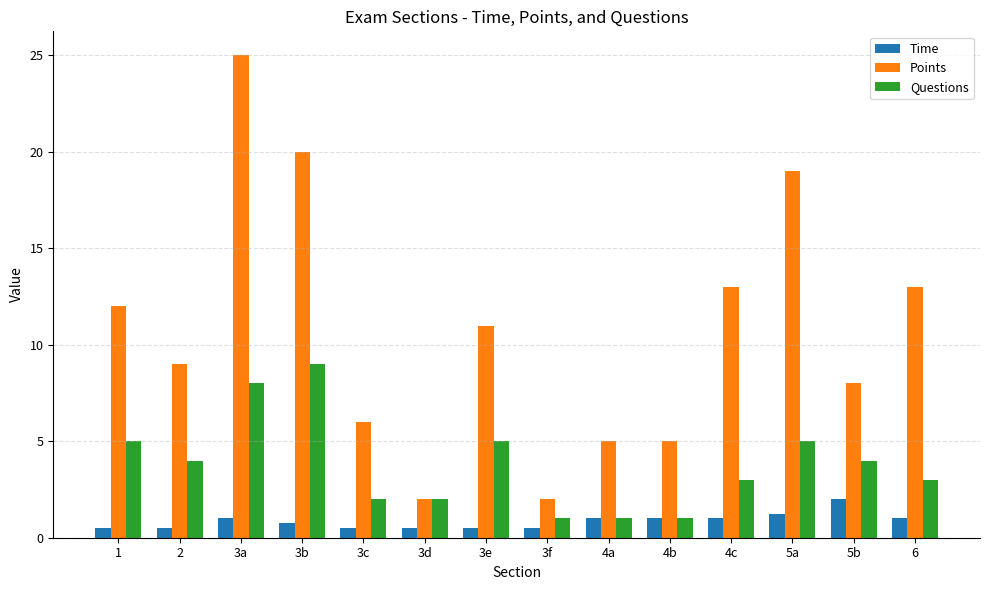

The Points series shows 9.0 at 2. True or false?

True